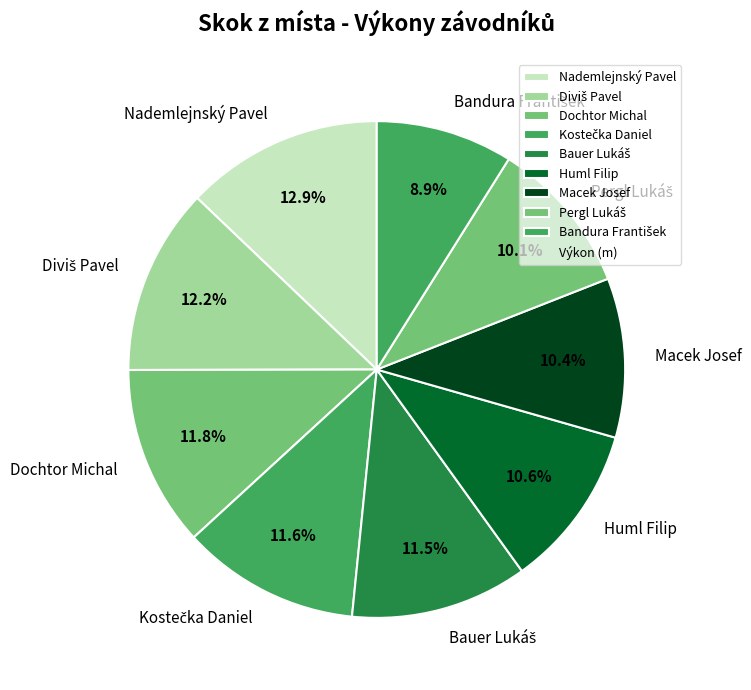

Approximately how many times larger is the value at Nademlejnský Pavel compared to Dochtor Michal?

1.1